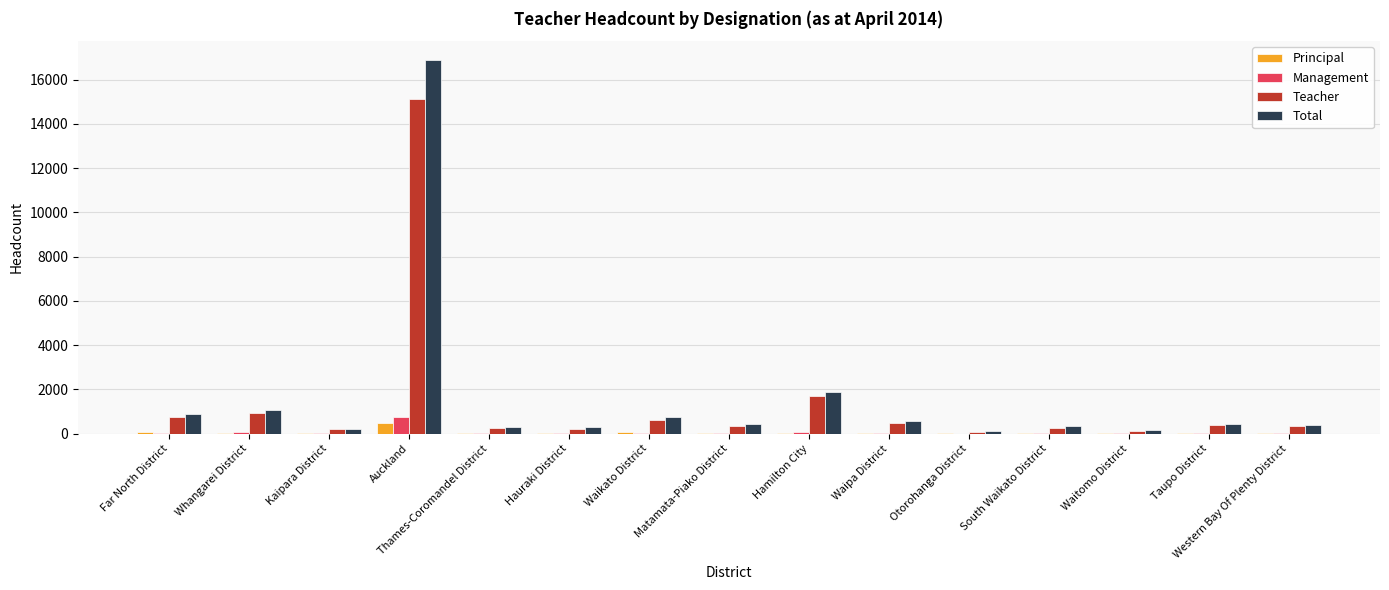

Which series has the widest spread of values?

Total